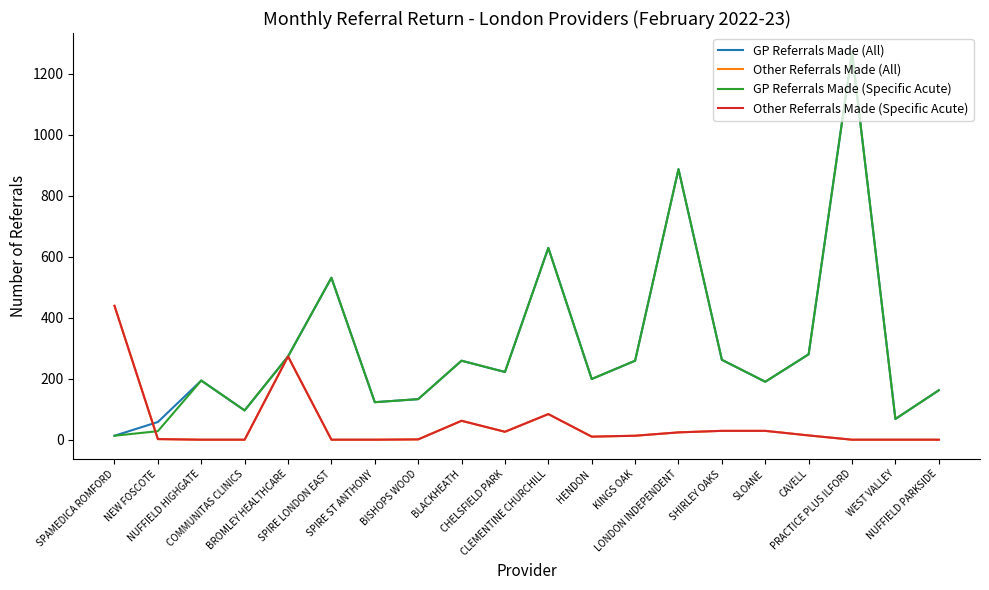

What is the label of the 2nd point from the right?

WEST VALLEY